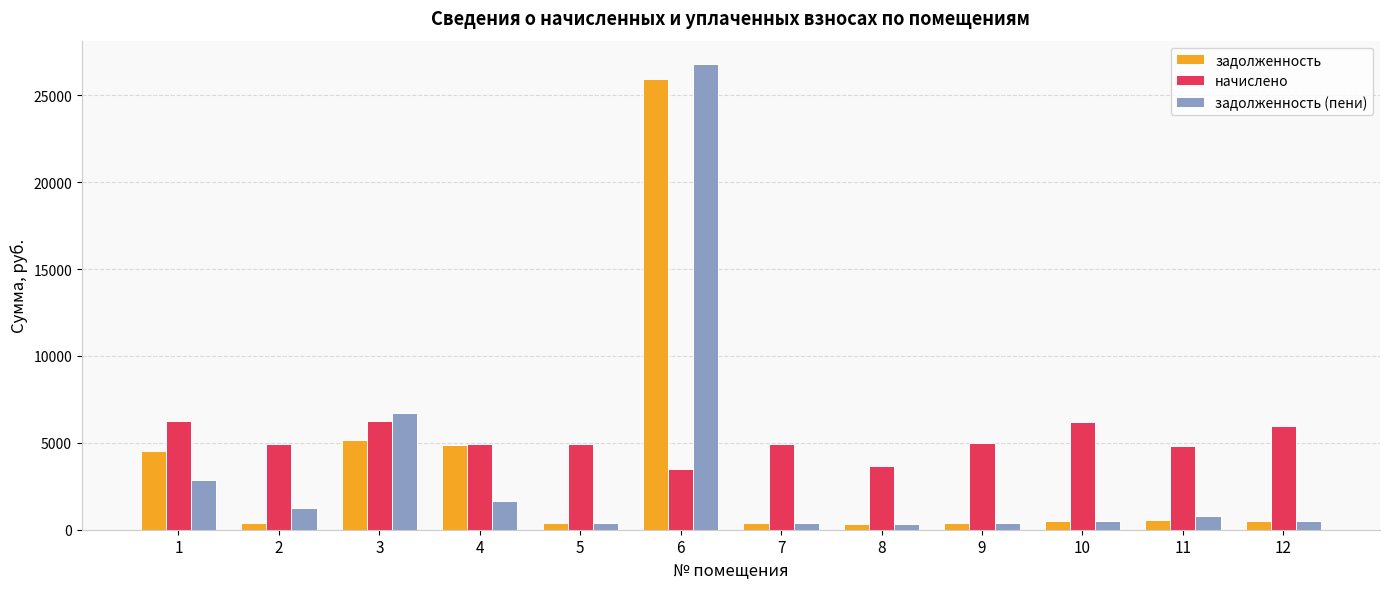

Which series changed the most between 4 and 11?

задолженность